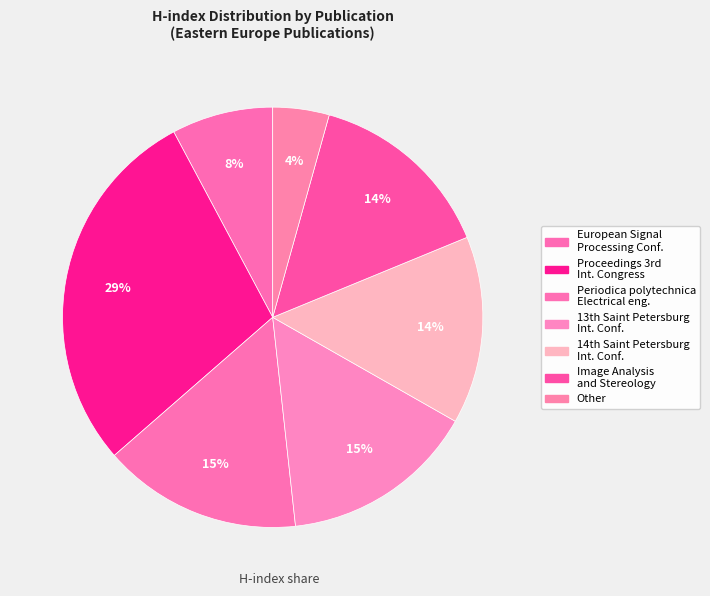

Which category has the biggest portion of the pie?

Proceedings of 3rd International Congress